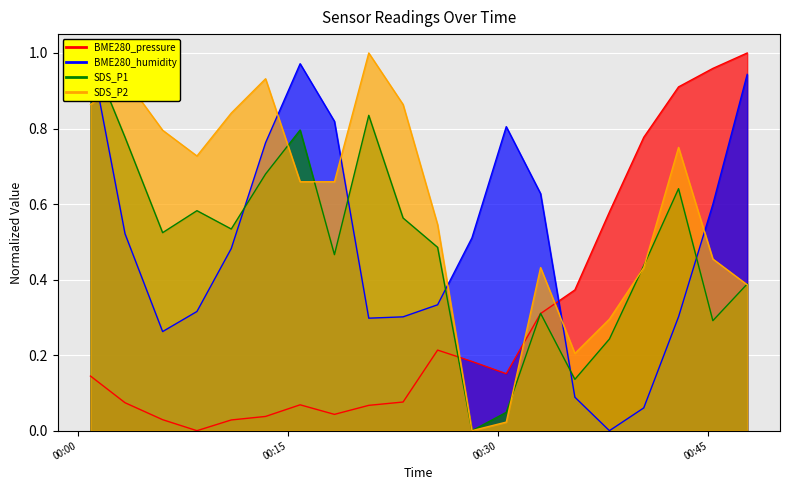

List the labels in order of BME280_humidity value, smallest first.

2023/01/23 00:37:56, 2023/01/23 00:40:23, 2023/01/23 00:35:28, 2023/01/23 00:06:02, 2023/01/23 00:20:45, 2023/01/23 00:23:12, 2023/01/23 00:42:52, 2023/01/23 00:08:29, 2023/01/23 00:25:40, 2023/01/23 00:10:56, 2023/01/23 00:28:07, 2023/01/23 00:03:21, 2023/01/23 00:45:19, 2023/01/23 00:33:01, 2023/01/23 00:13:23, 2023/01/23 00:30:34, 2023/01/23 00:18:18, 2023/01/23 00:47:46, 2023/01/23 00:15:51, 2023/01/23 00:00:53